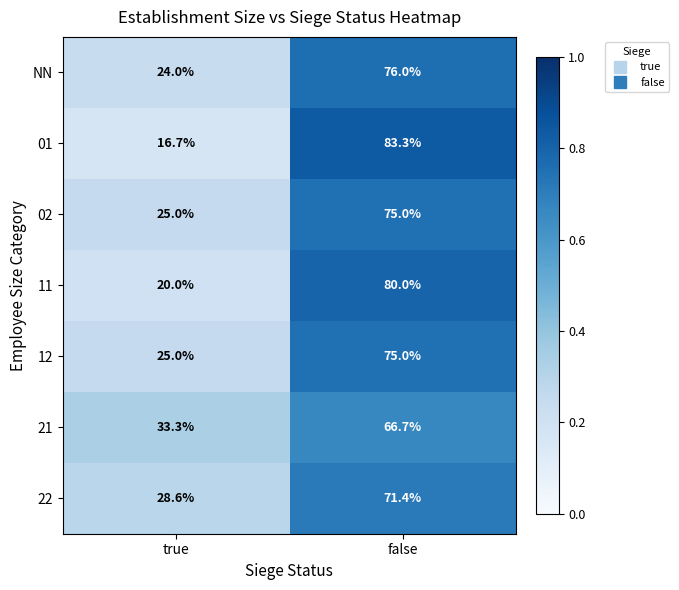

What is the total value across all series at false?

527.4